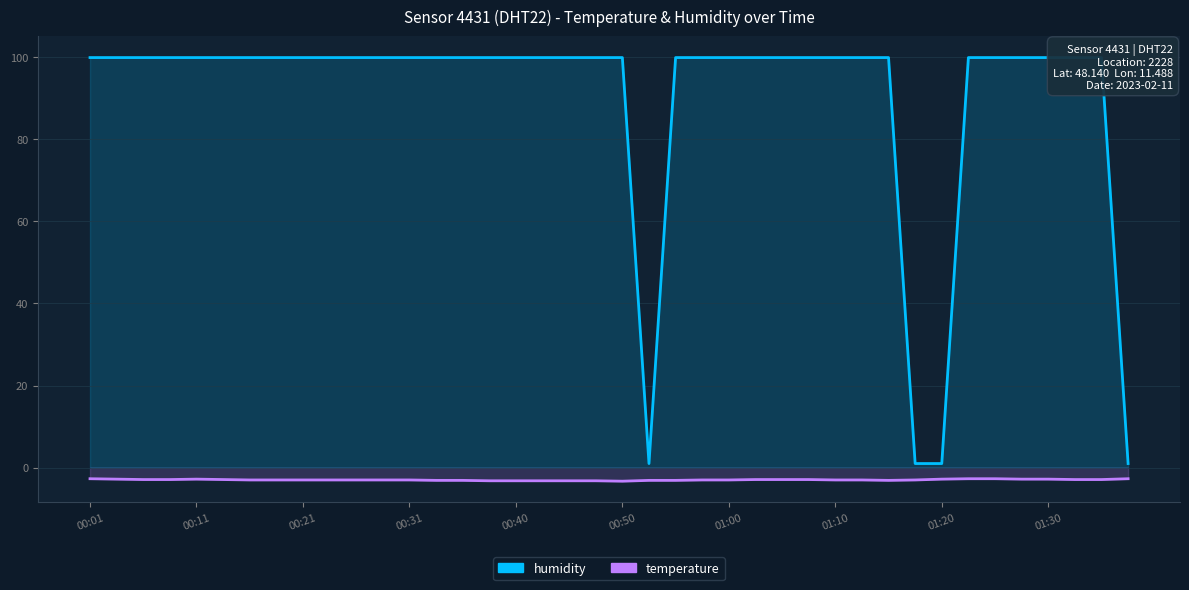

Between 13 and 31, which series saw the biggest shift?

humidity